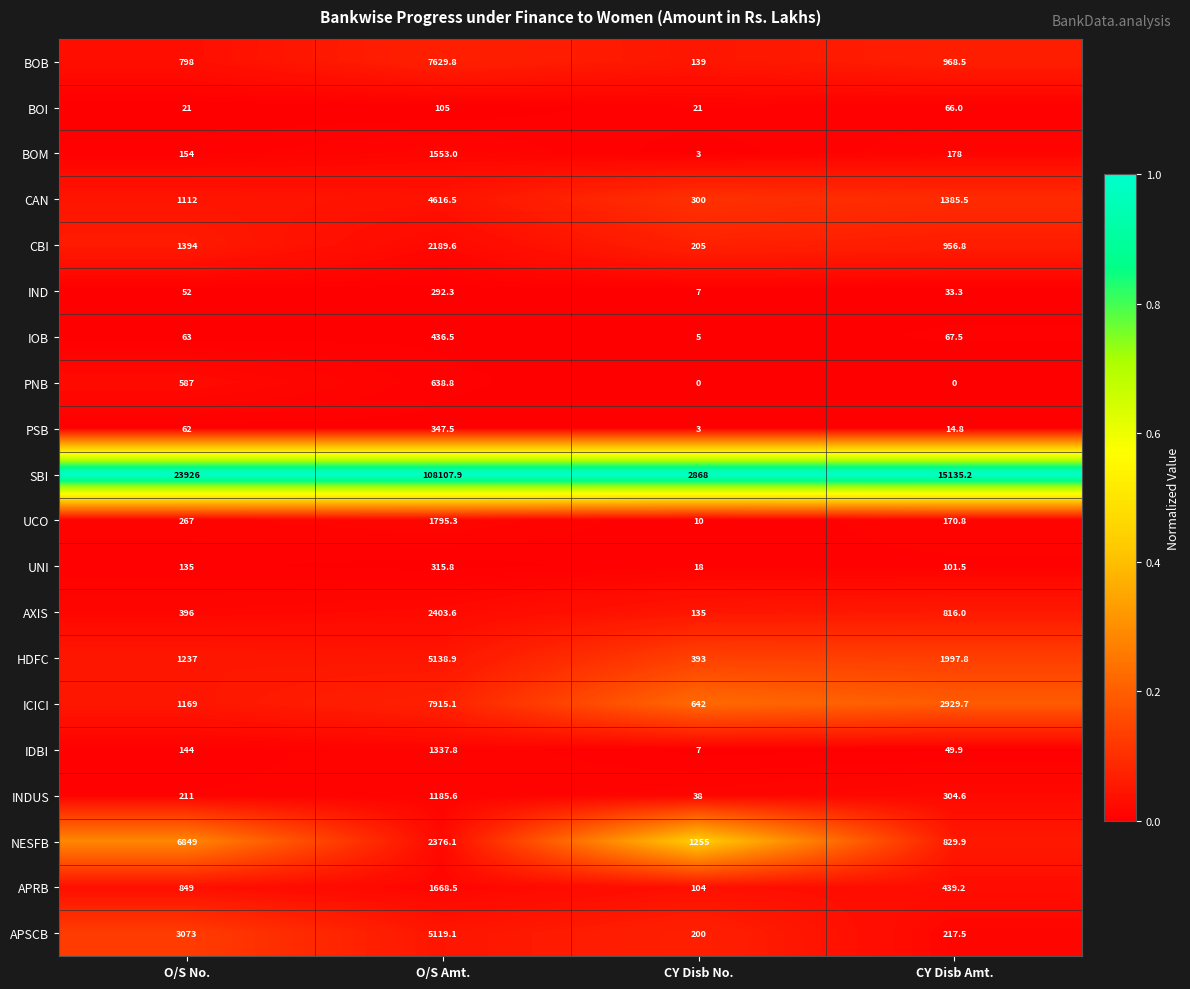

What is the total value across all series at O/S No.?

42499.0